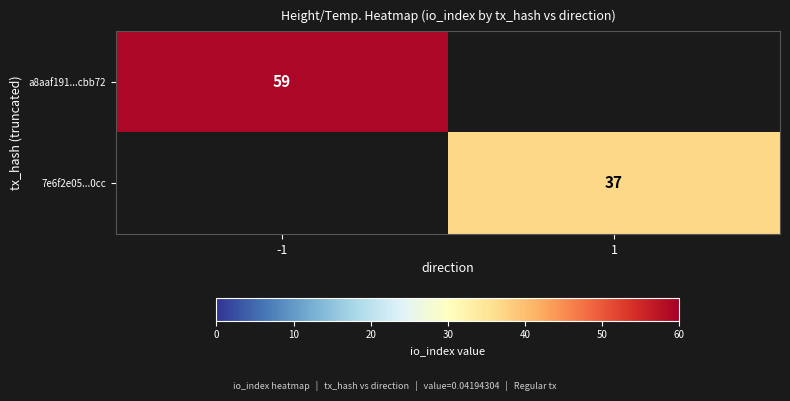

True or false: 7e6f2e05...0cc has a value of 49 at 1.

False